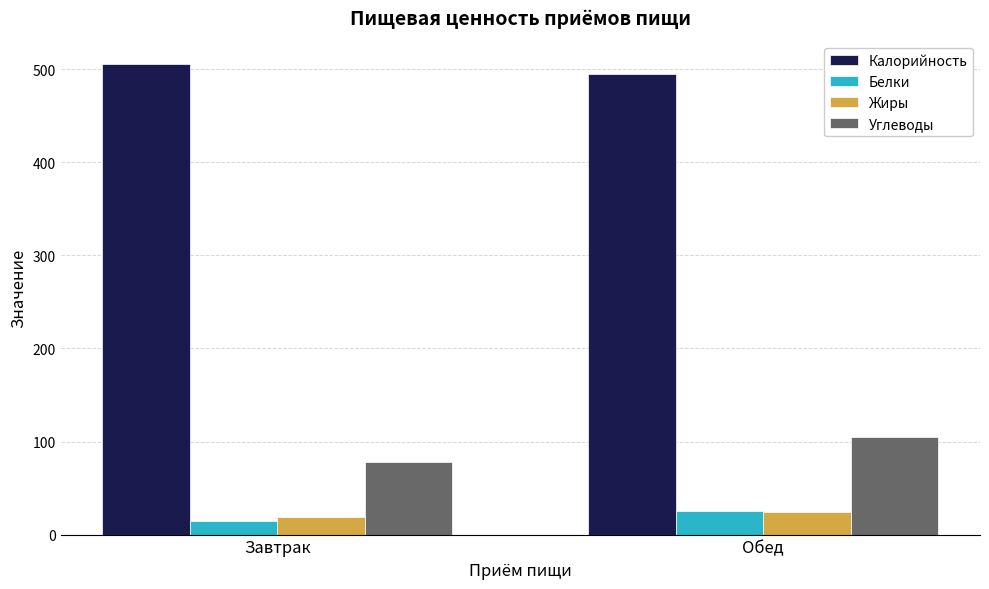

Which series has the largest range (max minus min)?

Углеводы